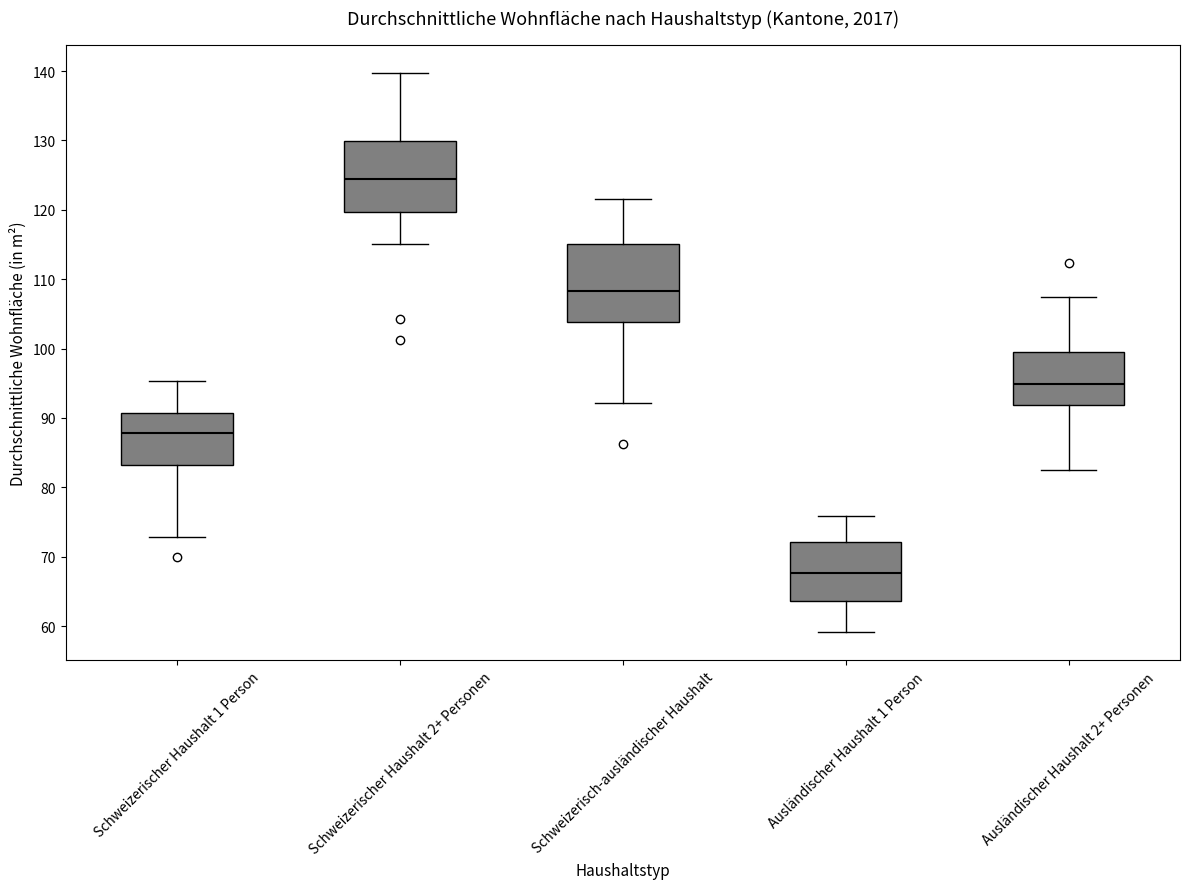

Reading left to right, read every box against the y-axis: the position of its median line, the range the box covers, and the ends of its whiskers. The values are not printed on the chart, so give them approximately, as read against the axis.

Schweizerischer Haushalt 1 Person: median 88, box 83 to 91, whiskers 73 to 95
Schweizerischer Haushalt 2+ Personen: median 124, box 120 to 130, whiskers 115 to 140
Schweizerisch-ausländischer Haushalt: median 108, box 104 to 115, whiskers 92 to 122
Ausländischer Haushalt 1 Person: median 68, box 64 to 72, whiskers 59 to 76
Ausländischer Haushalt 2+ Personen: median 95, box 92 to 100, whiskers 83 to 108